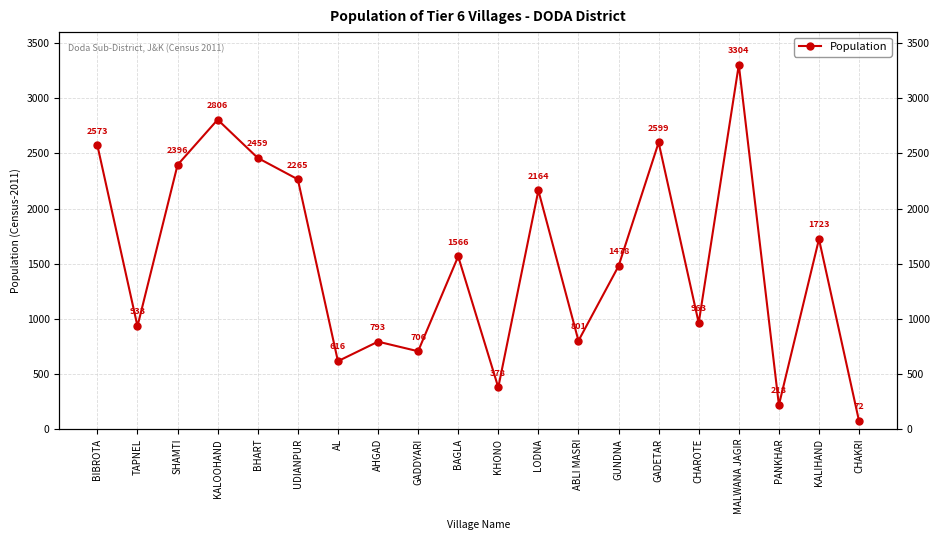

Where does the data first go above 1566?

BIBROTA